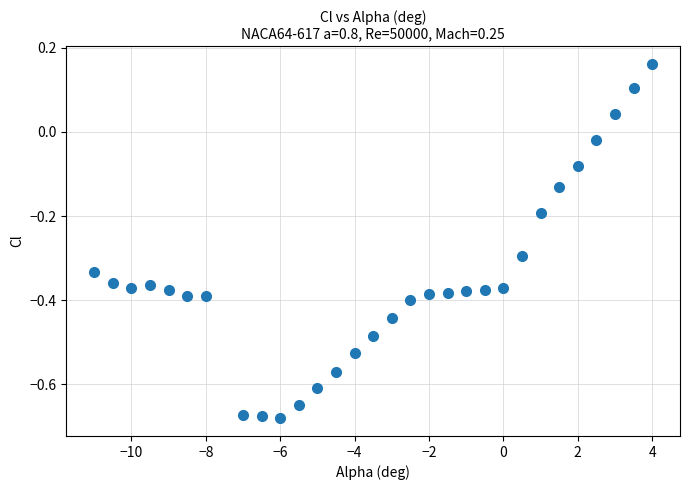

What is the range of X values (max minus min)?

15.0